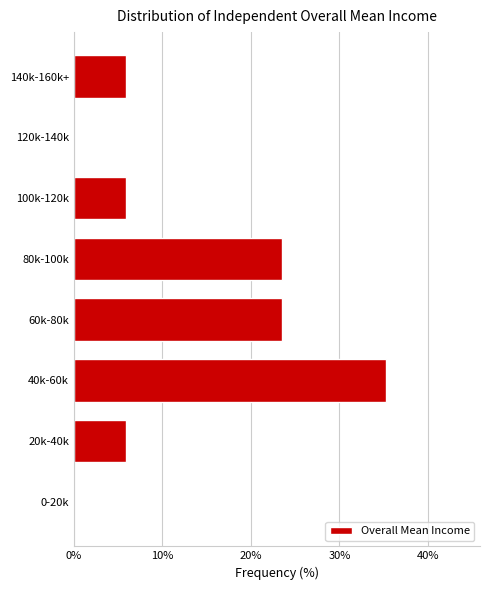

Reading bottom to top, extract all data points from this chart.

0-20k=0.0	20k-40k=5.9	40k-60k=35.3	60k-80k=23.5	80k-100k=23.5	100k-120k=5.9	120k-140k=0.0	140k-160k+=5.9